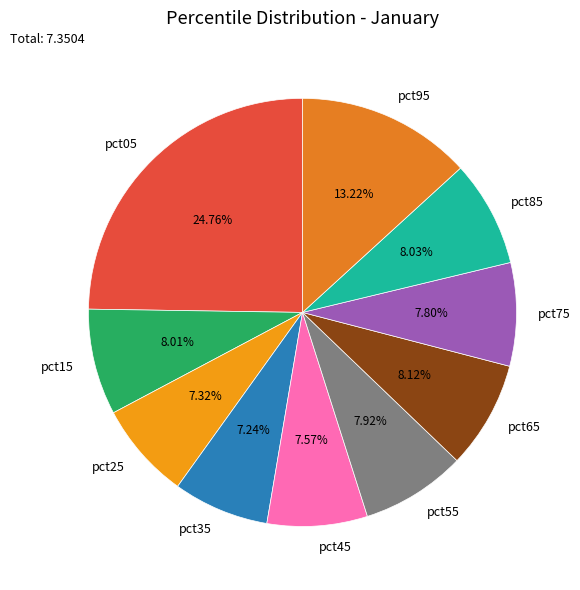

Is there any slice that represents more than half of the pie?

No